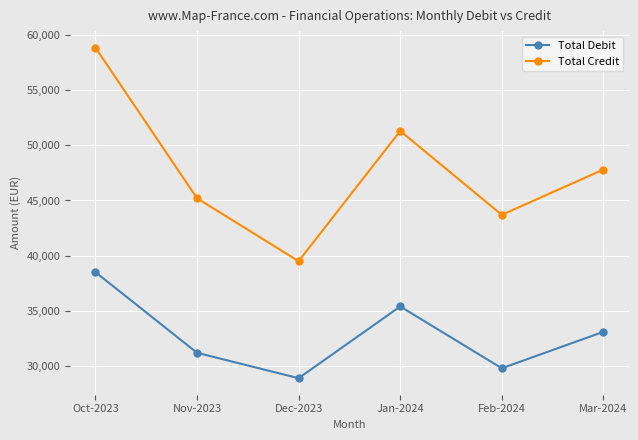

True or false: Total Credit and Total Debit intersect in this chart.

False